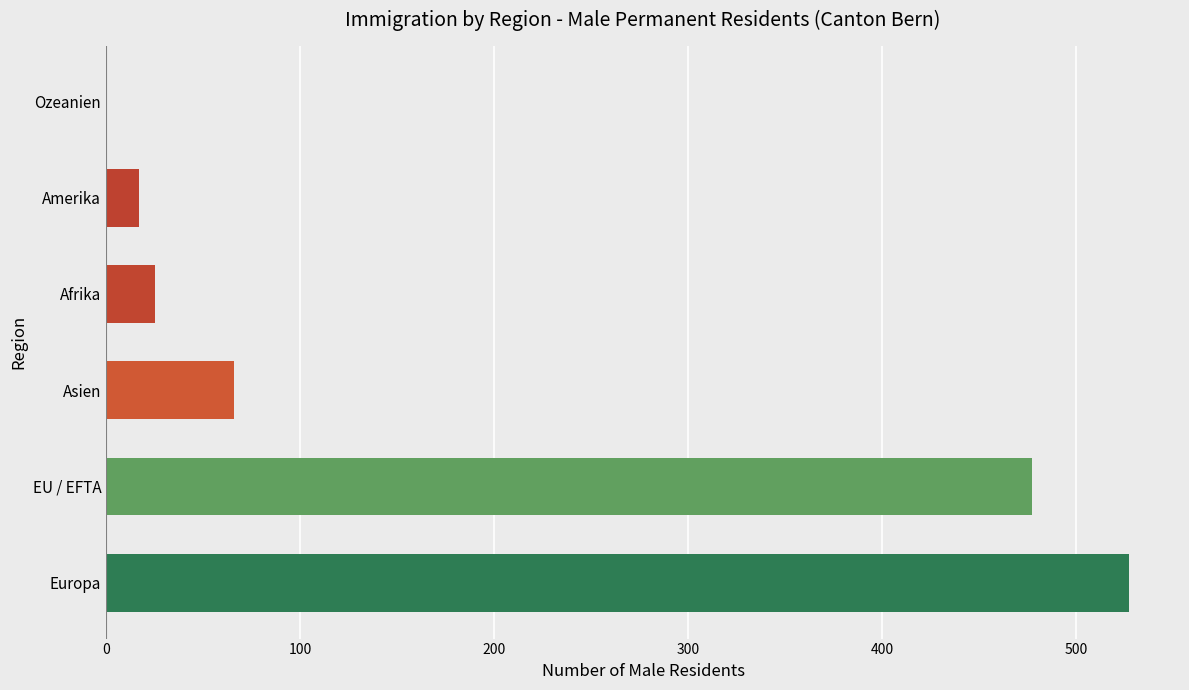

What is the average value?

185